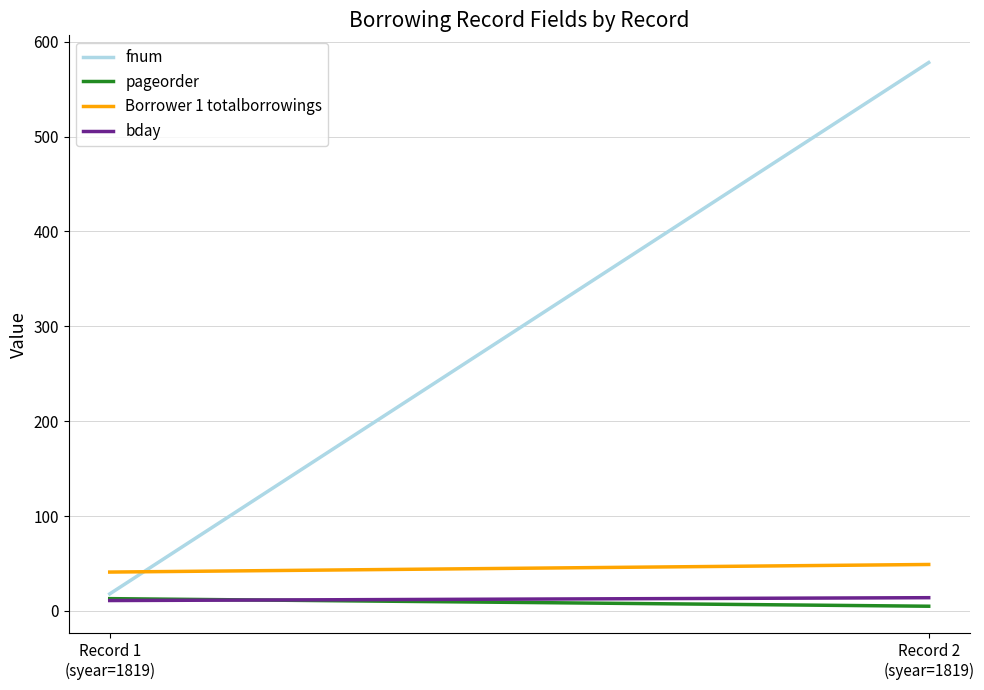

What is the maximum value shown in the chart?

578